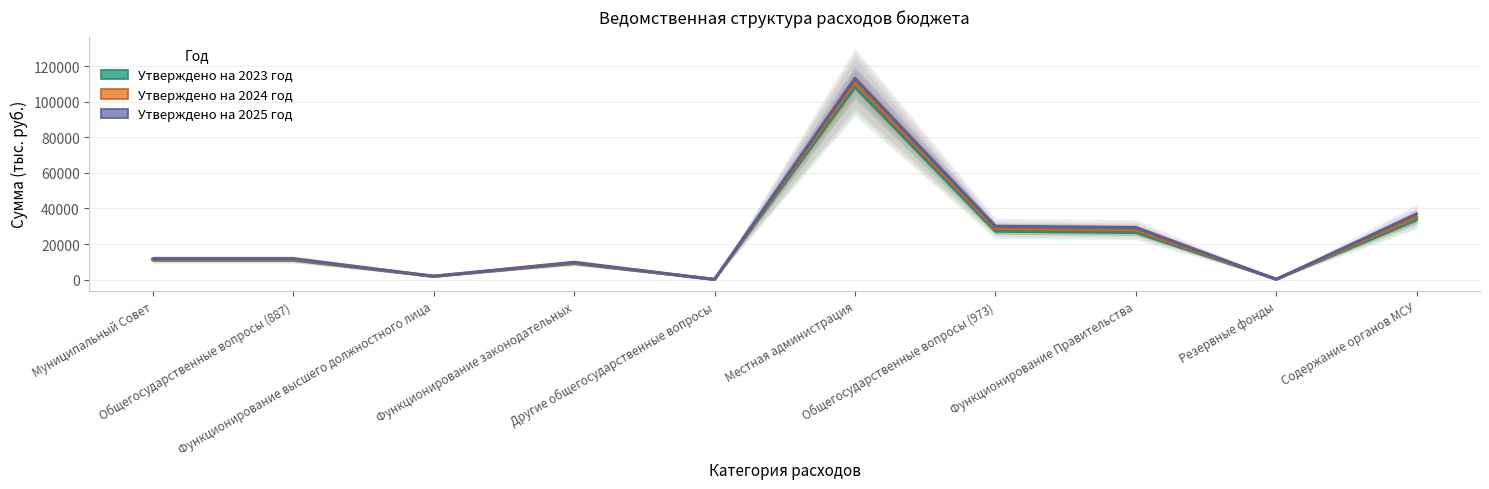

What is the difference between the Утверждено на 2023 год values at Общегосударственные вопросы (887) and Функционирование законодательных?

1880.4